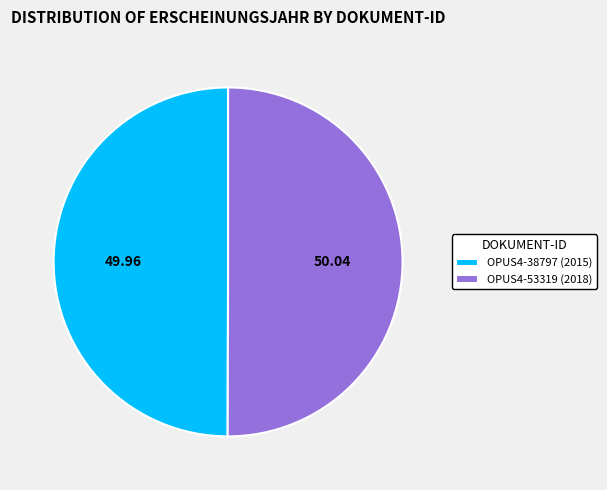

How many slices are in this pie chart?

2